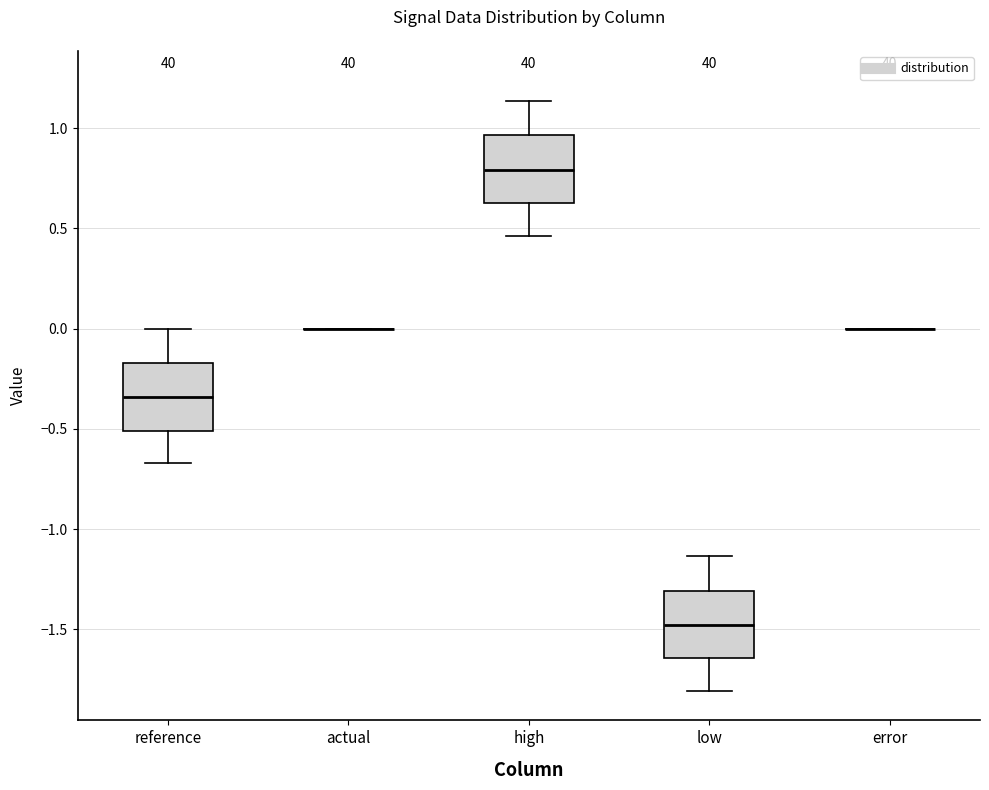

Reading left to right, read every box against the y-axis: the position of its median line, the range the box covers, and the ends of its whiskers. The values are not printed on the chart, so give them approximately, as read against the axis.

reference: median -0.35, box -0.50 to -0.15, whiskers -0.65 to 0.00
actual: box collapsed to a line at 0.00, whiskers 0.00 to 0.00
high: median 0.80, box 0.65 to 0.95, whiskers 0.45 to 1.15
low: median -1.50, box -1.65 to -1.30, whiskers -1.80 to -1.15
error: box collapsed to a line at 0.00, whiskers 0.00 to 0.00